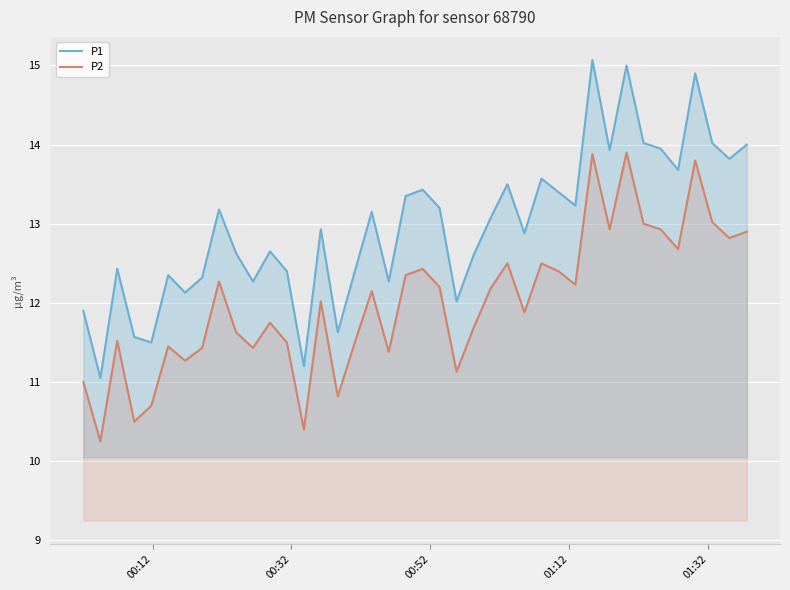

True or false: P2 and P1 intersect in this chart.

False